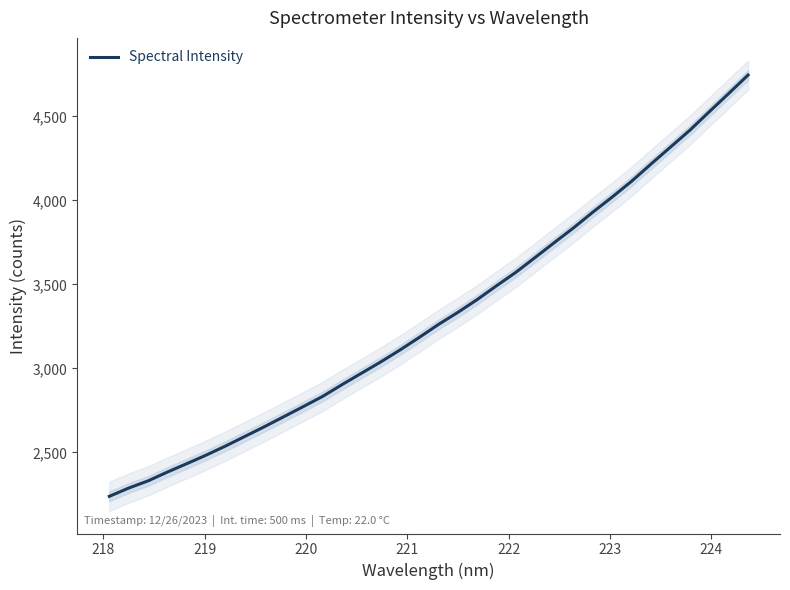

What is the lowest value of the Spectral Intensity series?

2238.4